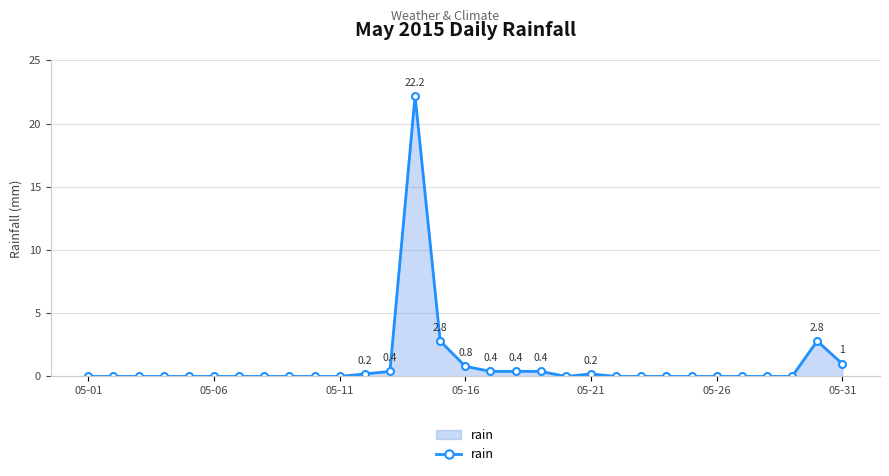

What is the maximum value shown in the chart?

22.2